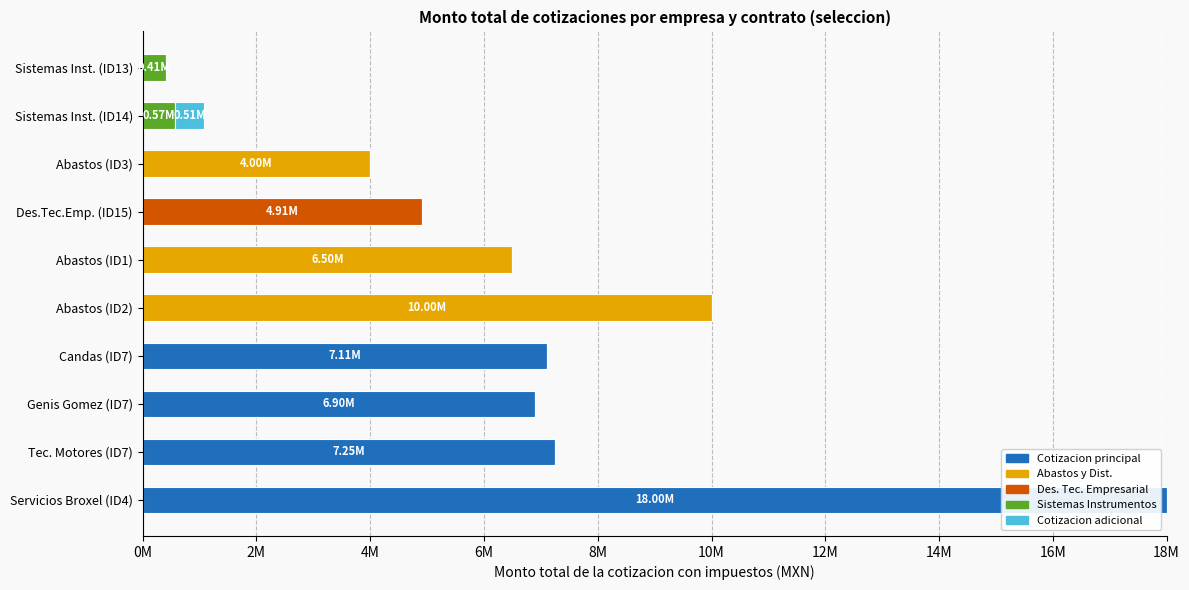

At which category is the sum across all series the highest?

Servicios Broxel (ID4)